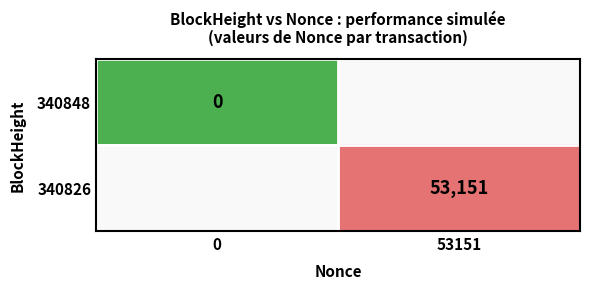

The value of 340826 at 53151 is 53151. True or false?

True